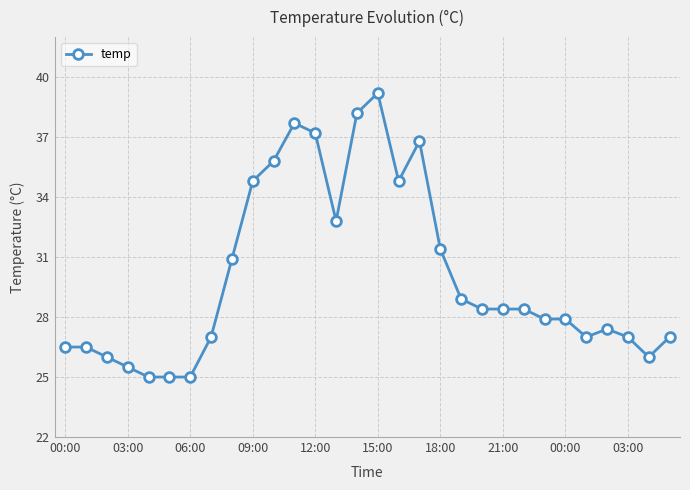

What is the value of the 4th point from the left?

25.5